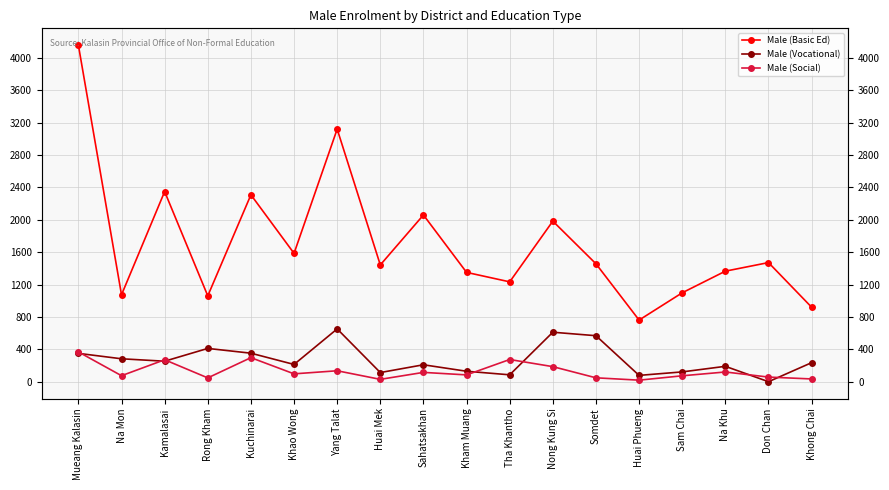

Which has a higher value, Somdet or Khao Wong?

Khao Wong